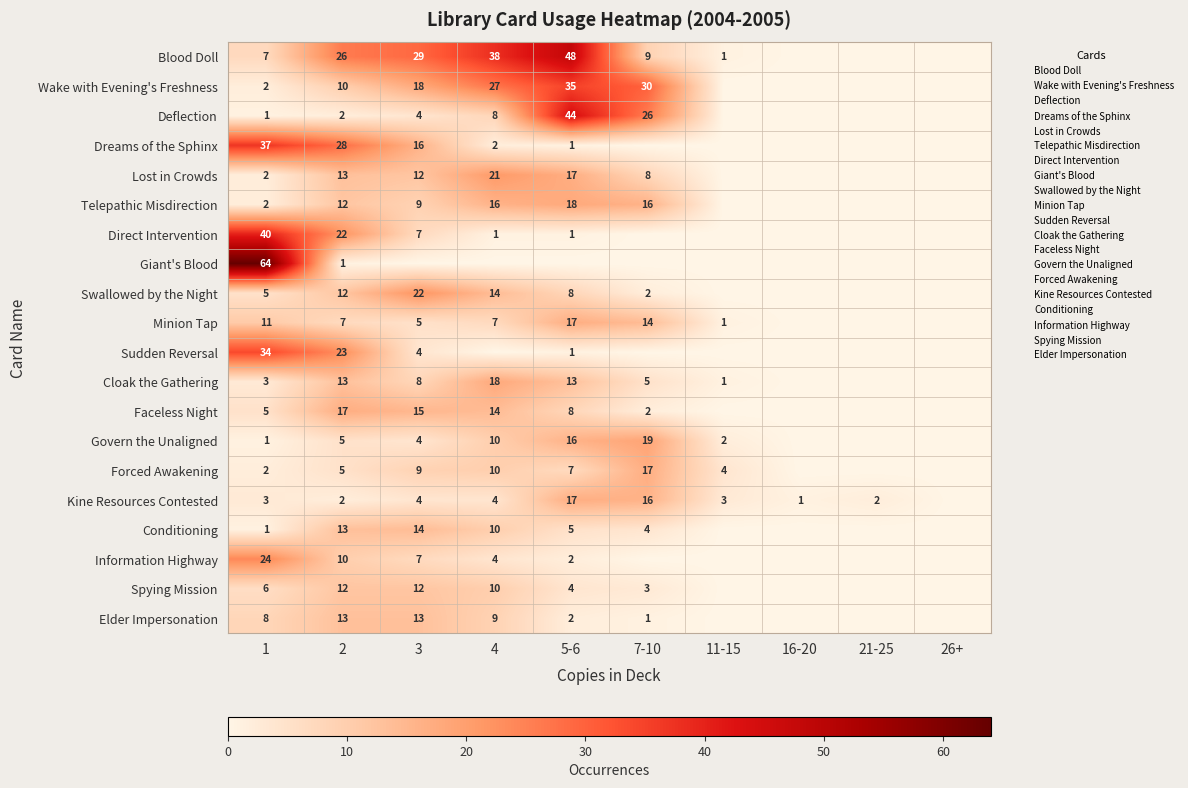

What is the difference between the highest and lowest values at 2?

27